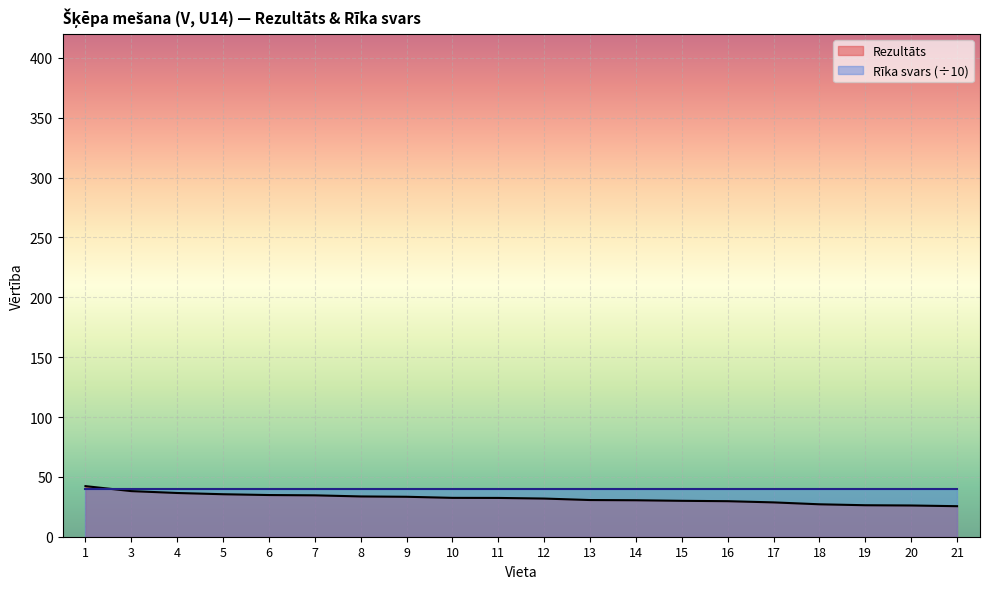

What is the maximum value shown in the chart?

42.2